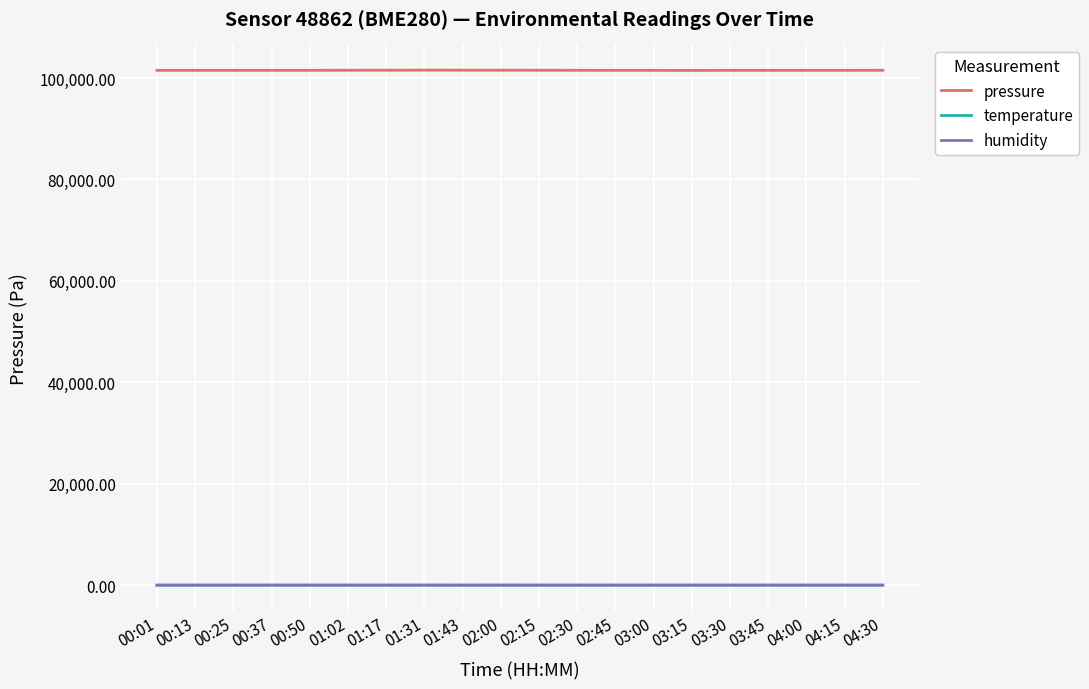

What is the difference between the highest and lowest values at 01:17?

101517.9